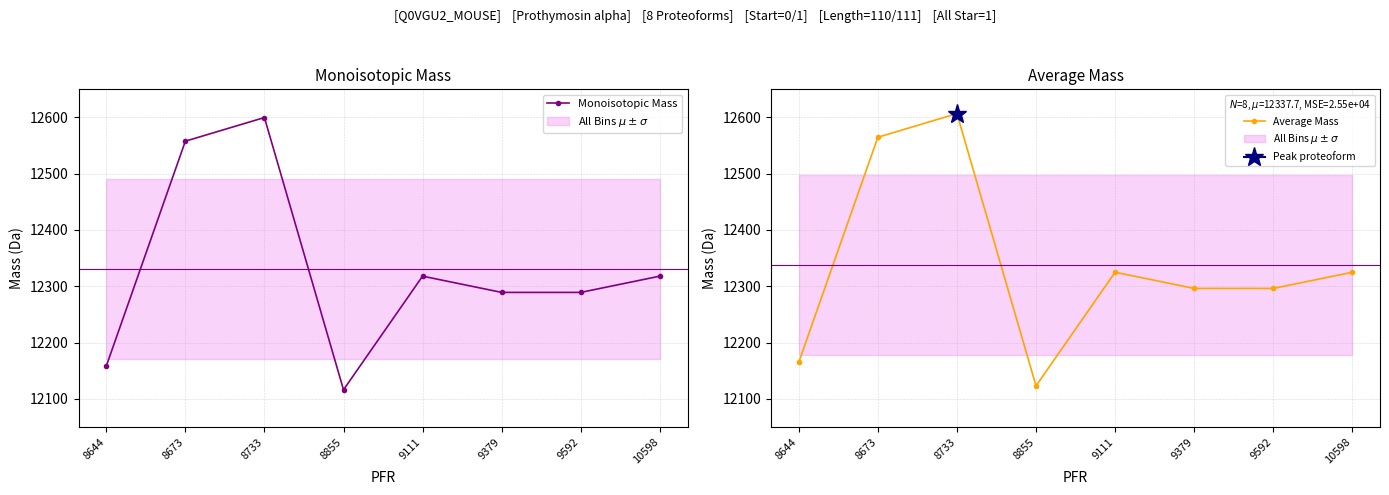

How many values in the Average Mass series exceed 12324?

4